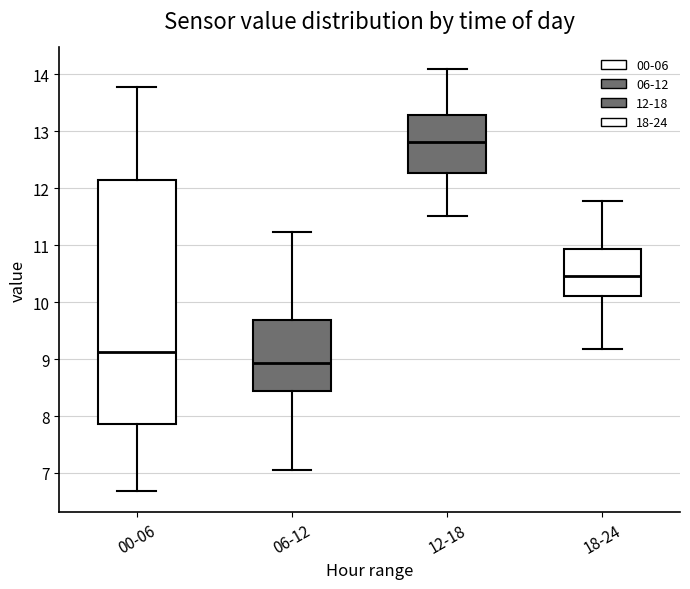

Which box's median line is the lowest?

06-12